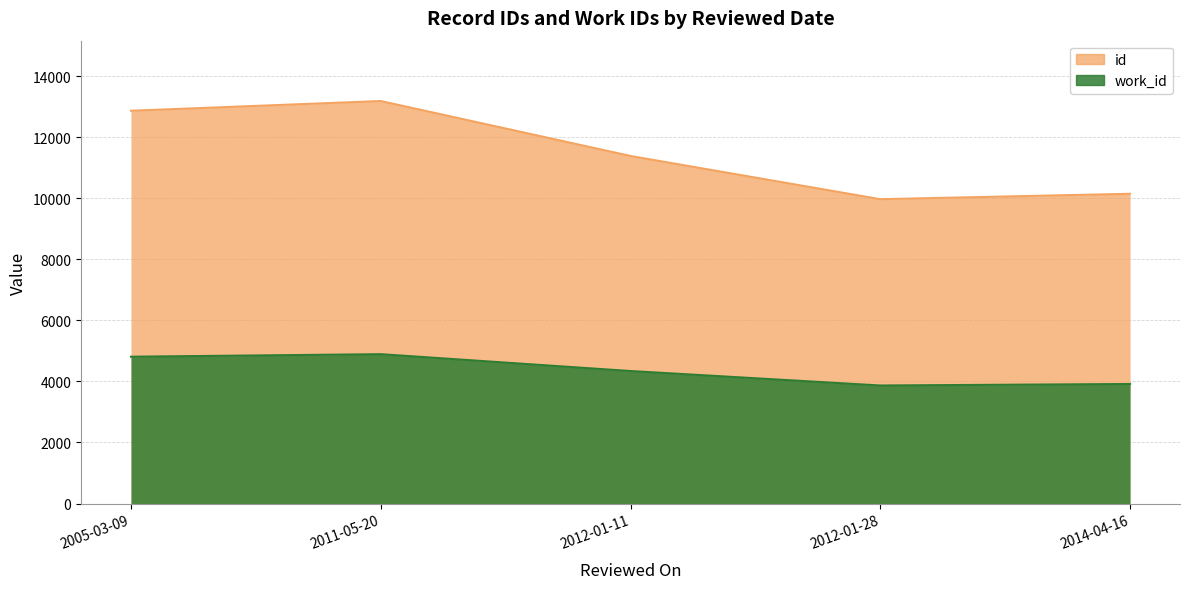

Which category has the highest value in the id series?

2011-05-20